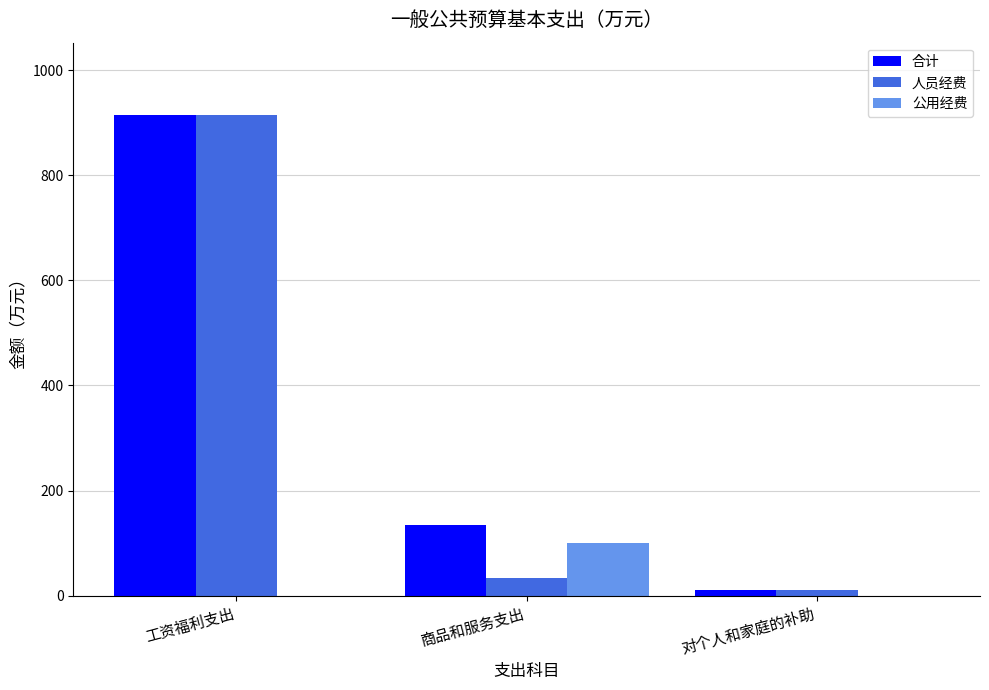

What is the total value across all series at 商品和服务支出?

267.9